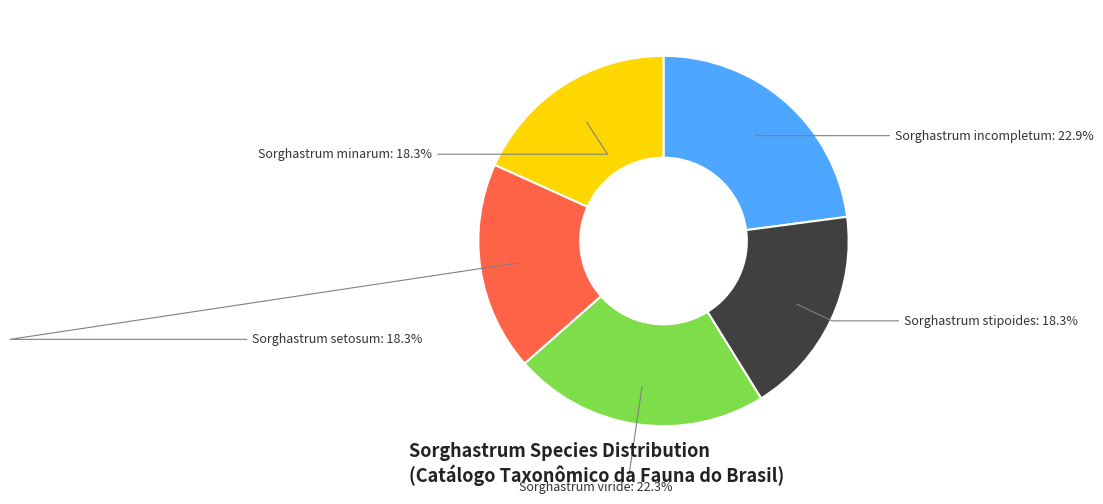

To the nearest percent, what is the combined percentage of Sorghastrum minarum and Sorghastrum setosum?

37%